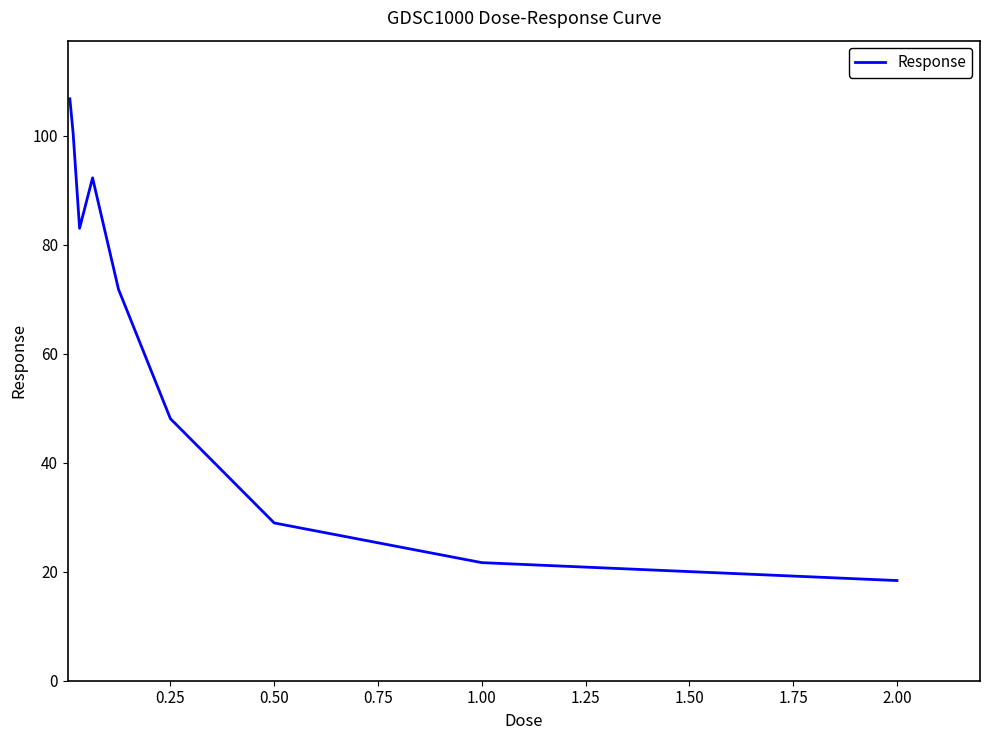

What is the greatest value displayed?

106.8